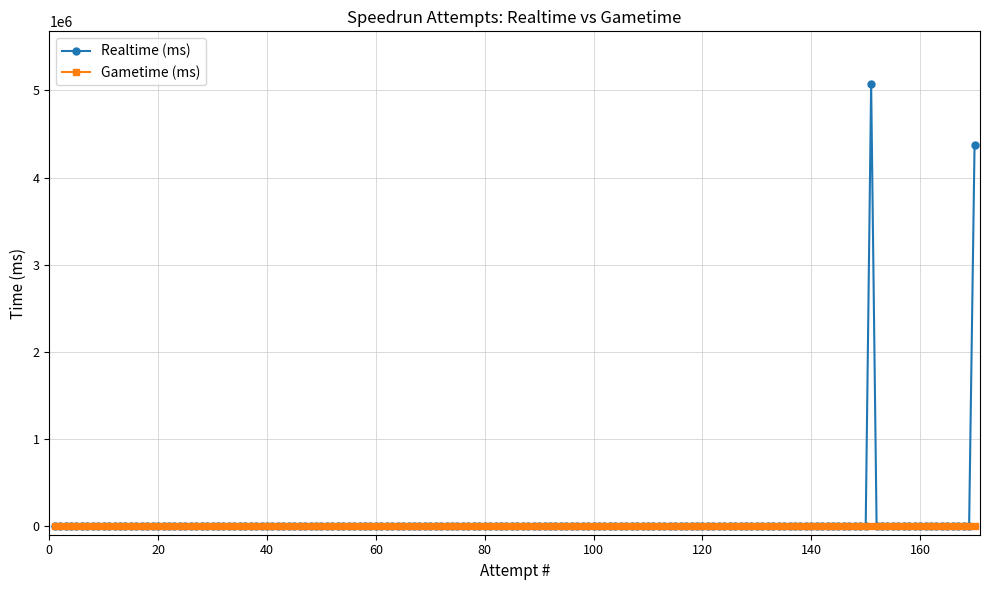

List the series in order of their peak value, lowest first.

Gametime (ms), Realtime (ms)